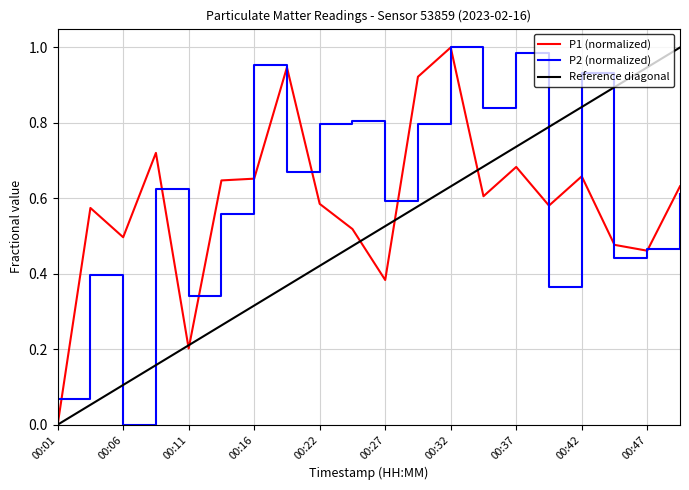

Which series ends up on top after the final intersection of Reference diagonal and P2 (normalized)?

Reference diagonal